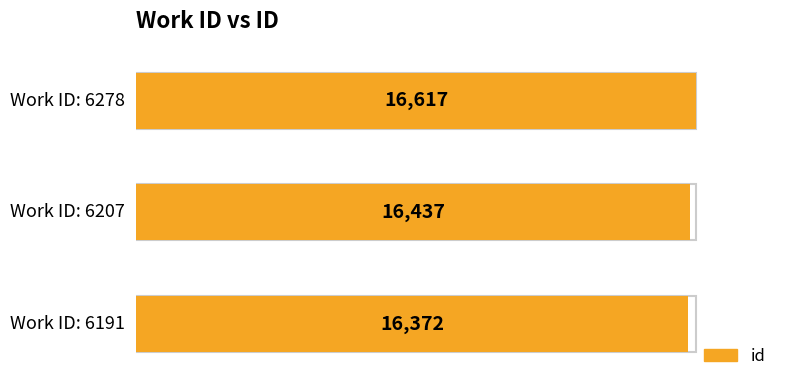

Reading left to right, list all the values displayed in this chart.

16372	16437	16617